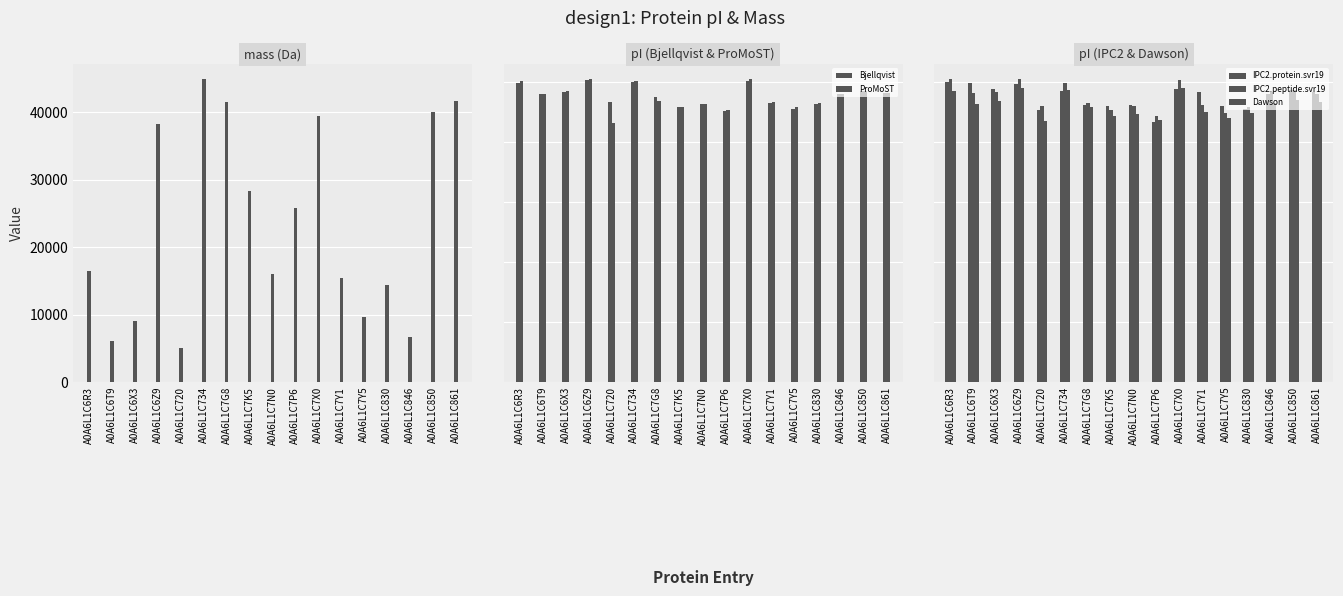

What is the label of the 14th bar from the left?

A0A6L1C830